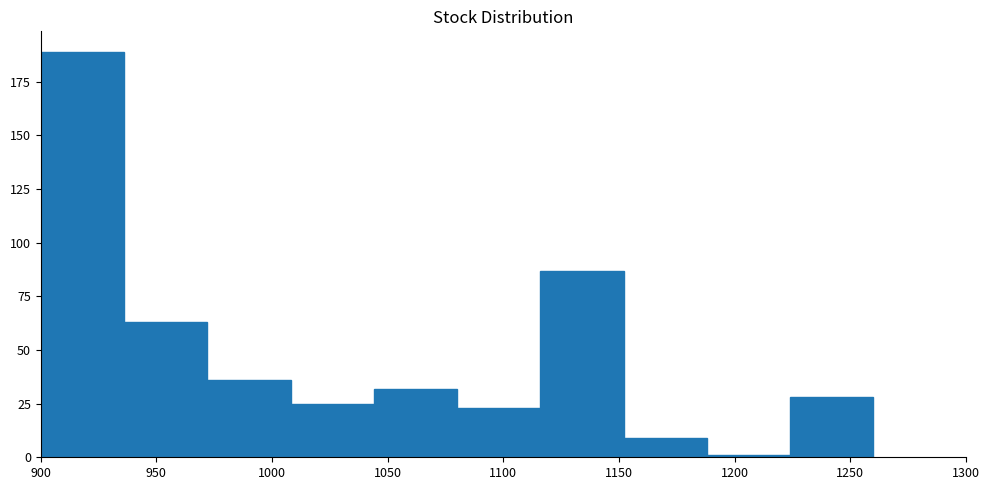

Reading left to right, list every bar in this chart as the range it spans on the x-axis followed by its height. Neither the bar edges nor the heights are printed on the chart, so give them approximately, as read against the axes.

900 to 936: 190
936 to 972: 65
972 to 1008: 35
1008 to 1044: 25
1044 to 1080: 30
1080 to 1116: 25
1116 to 1152: 85
1152 to 1188: 10
1188 to 1224: under 5
1224 to 1260: 30